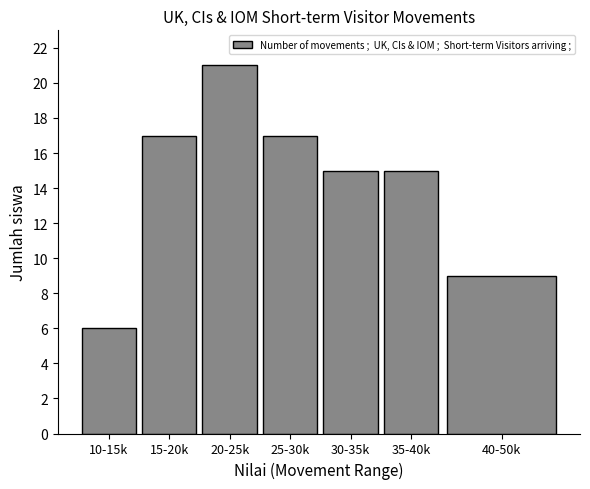

Reading right to left, transcribe all the data shown in this chart.

9	15	15	17	21	17	6